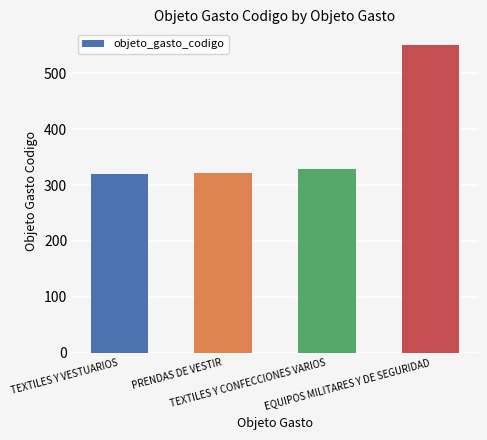

What is the difference between the maximum and second lowest values?

229